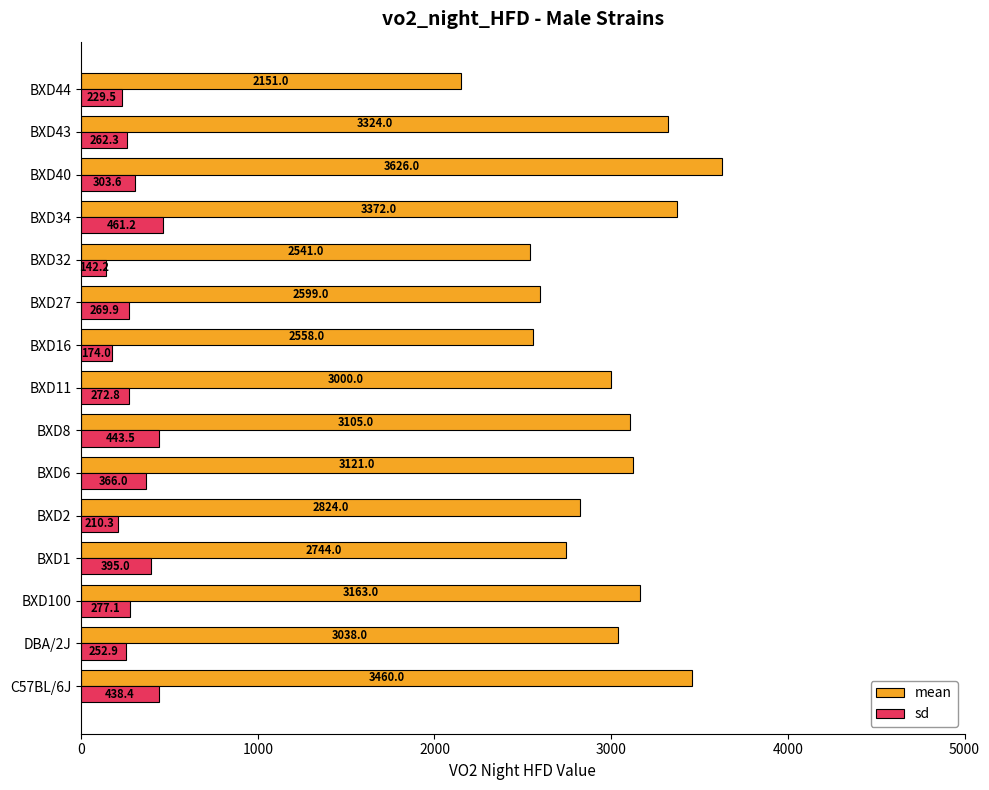

Which series has the largest total across all categories?

mean